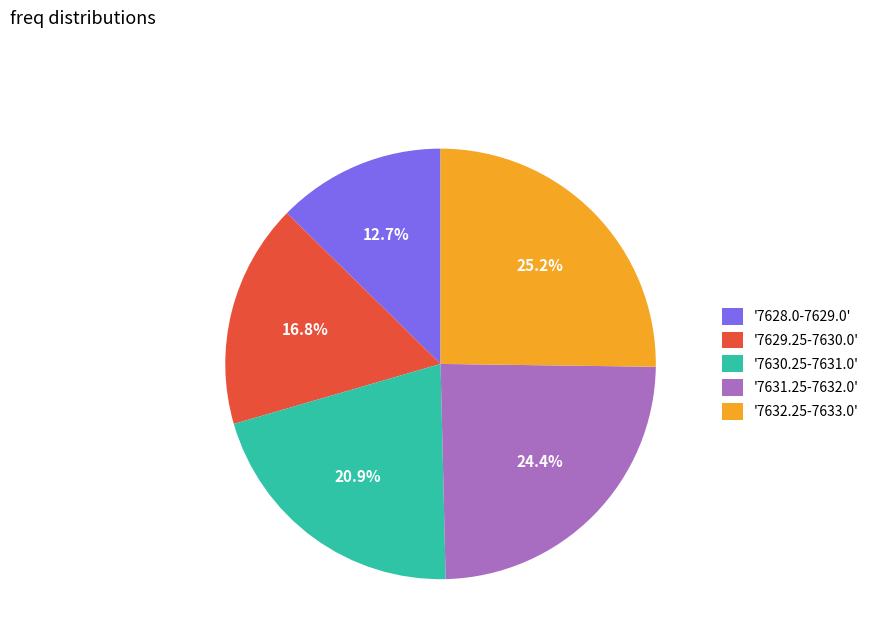

Rank the categories by value from highest to lowest.

'7632.25-7633.0', '7631.25-7632.0', '7630.25-7631.0', '7629.25-7630.0', '7628.0-7629.0'